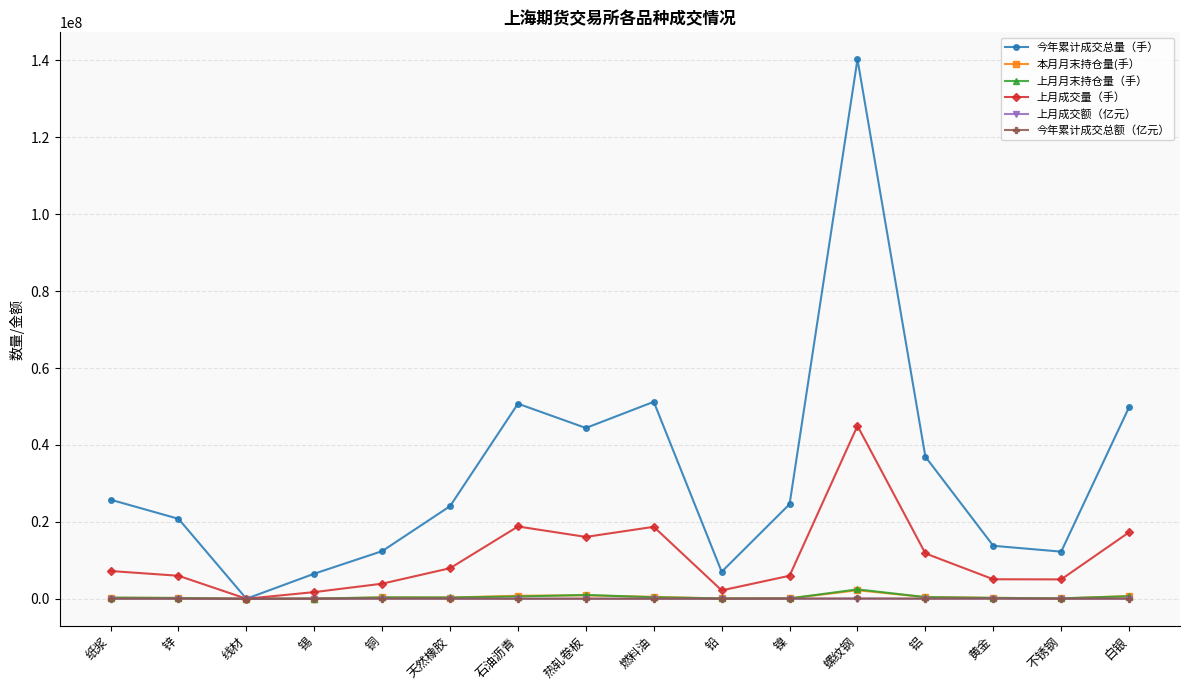

At which category is the sum across all series the highest?

螺纹钢